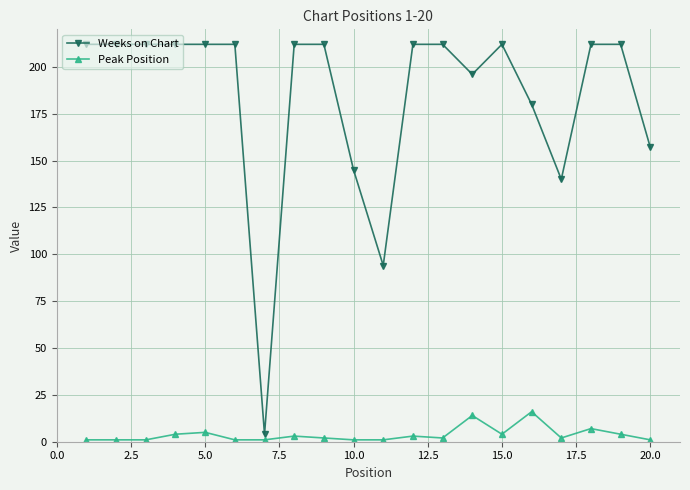

What is the smallest value displayed?

1